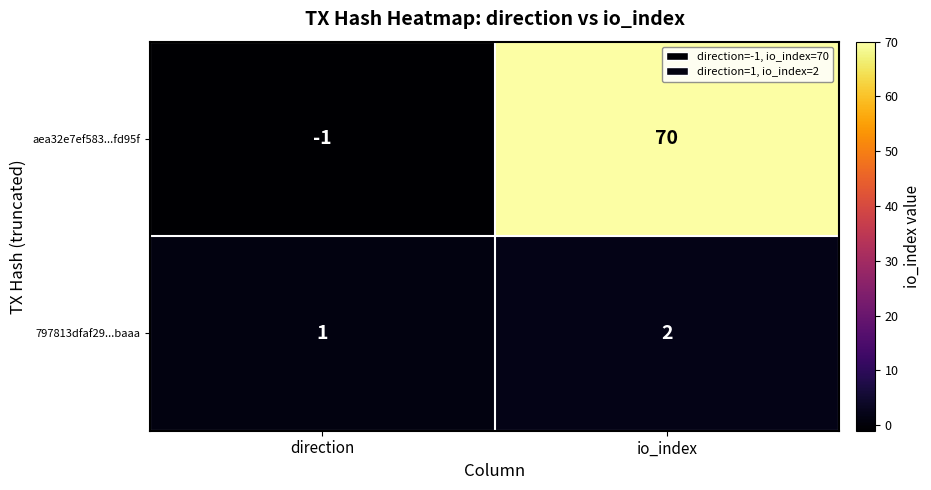

What is the difference between the maximum and minimum values in the aea32e7ef583...fd95f series?

71